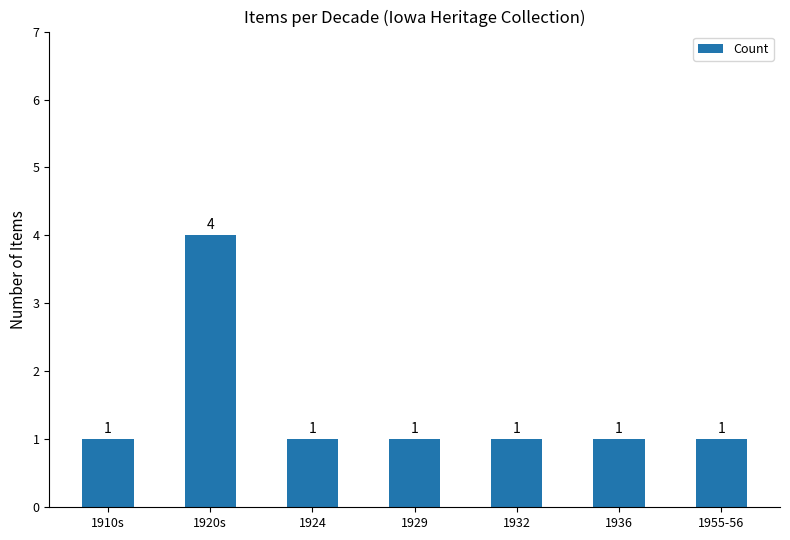

What is the change in value from 1920s to 1929?

-3